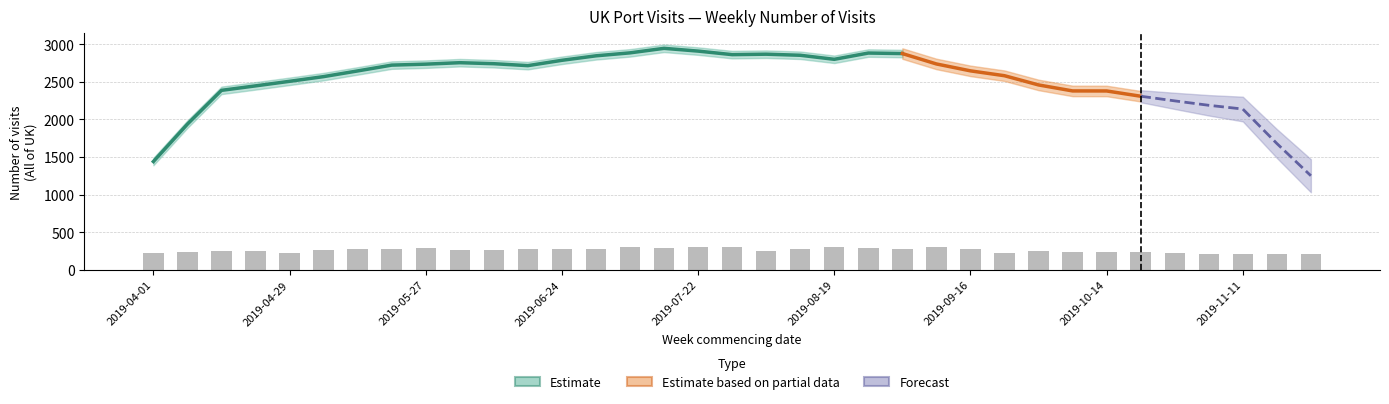

What is the spread (max minus min) of values at 2019-05-13?

2532